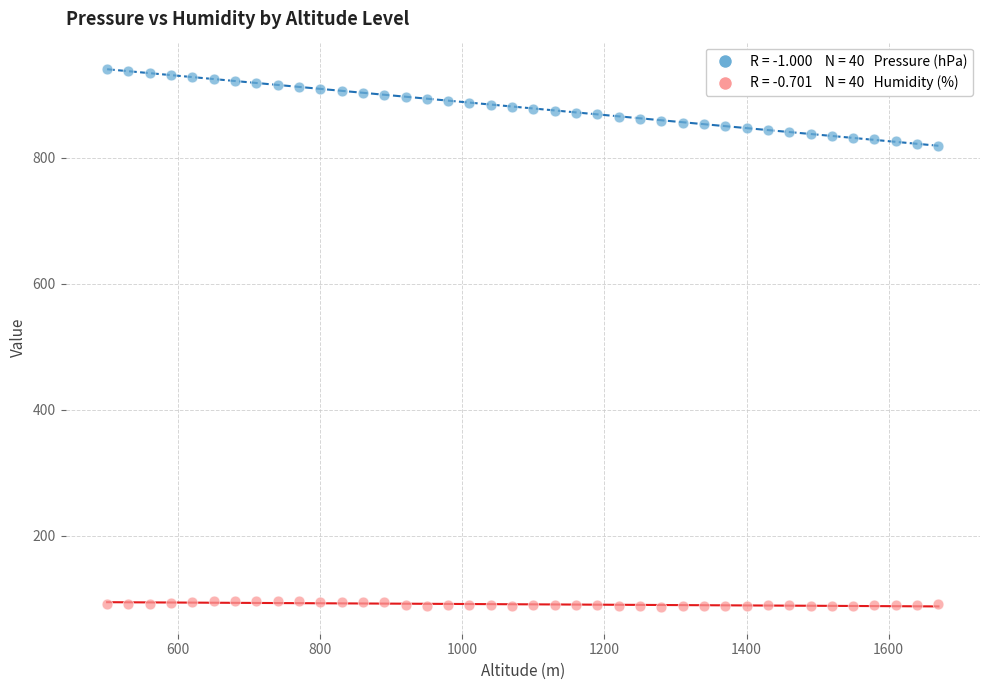

Across all data points, what is the range of Y values (max minus min)?

854.9